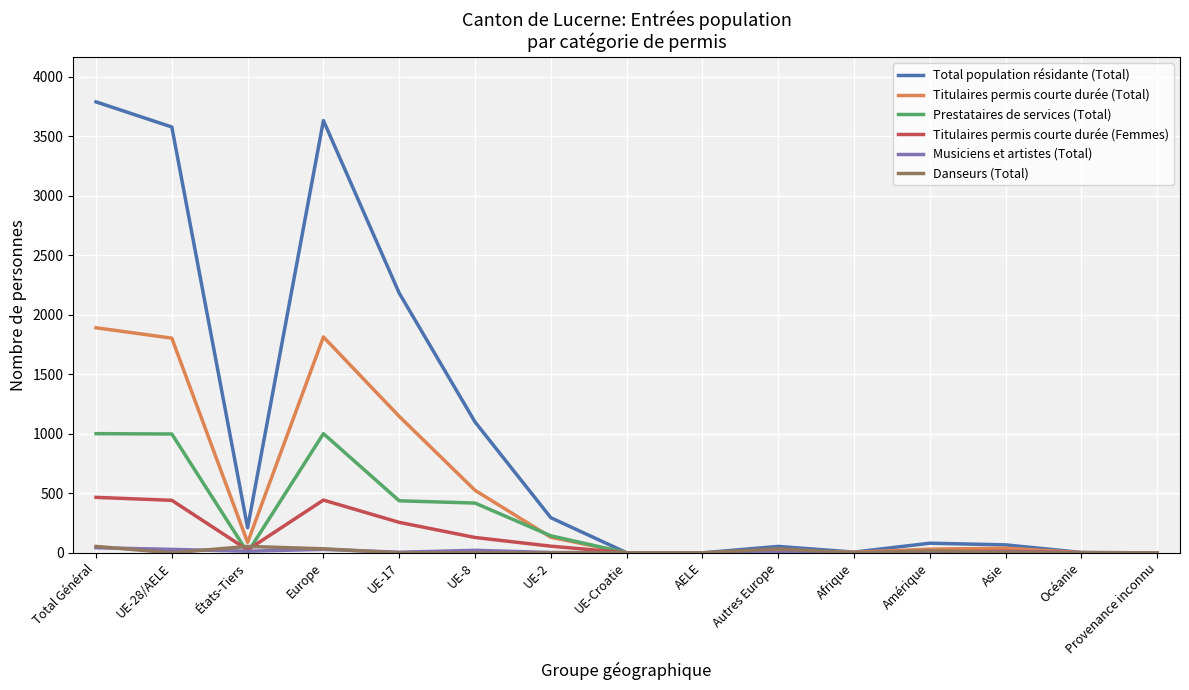

Which series has the widest spread of values?

Total population résidante (Total)